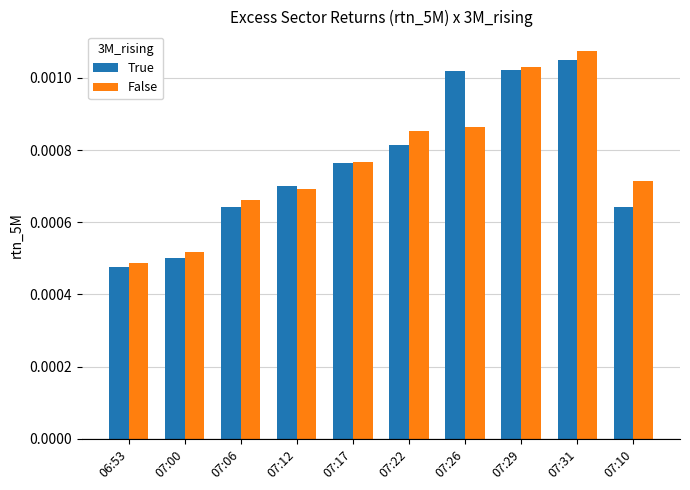

List the series in order of their peak value, lowest first.

True, False